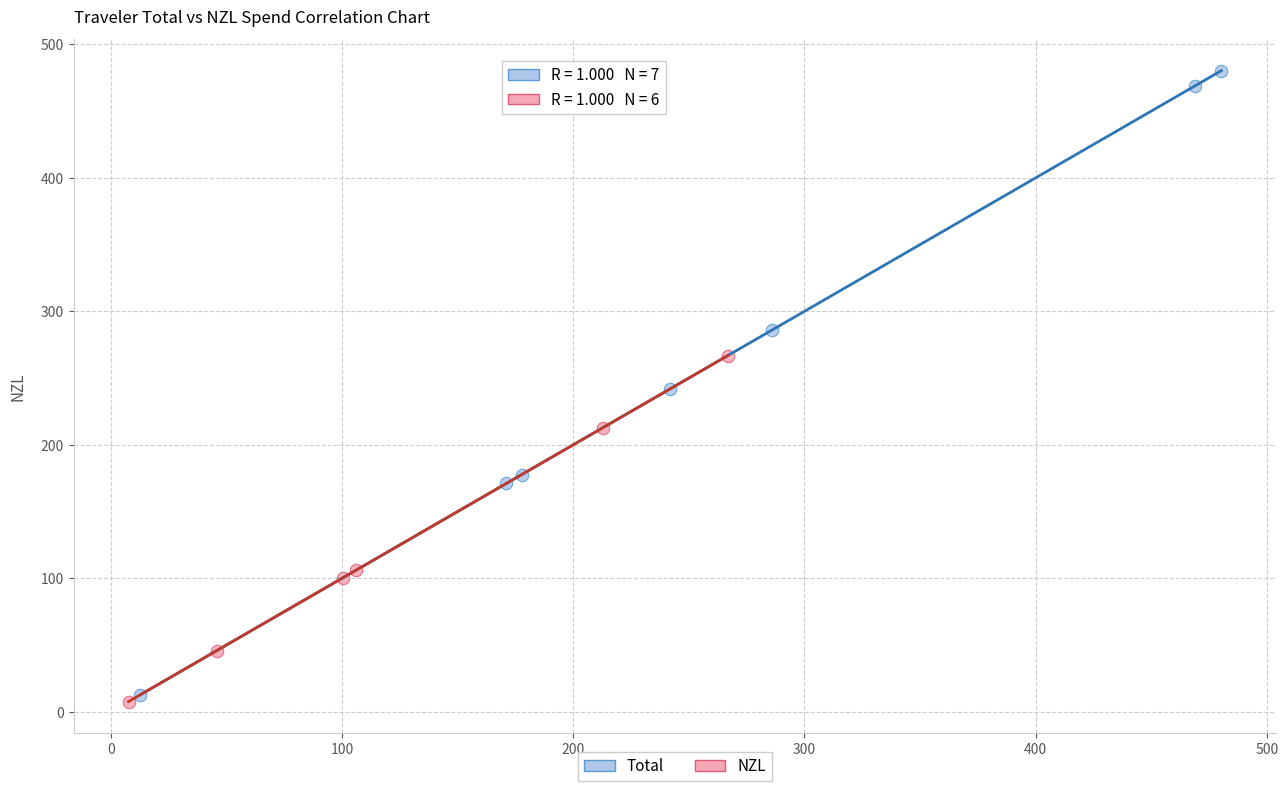

Which series has the largest Y range (max minus min)?

Total